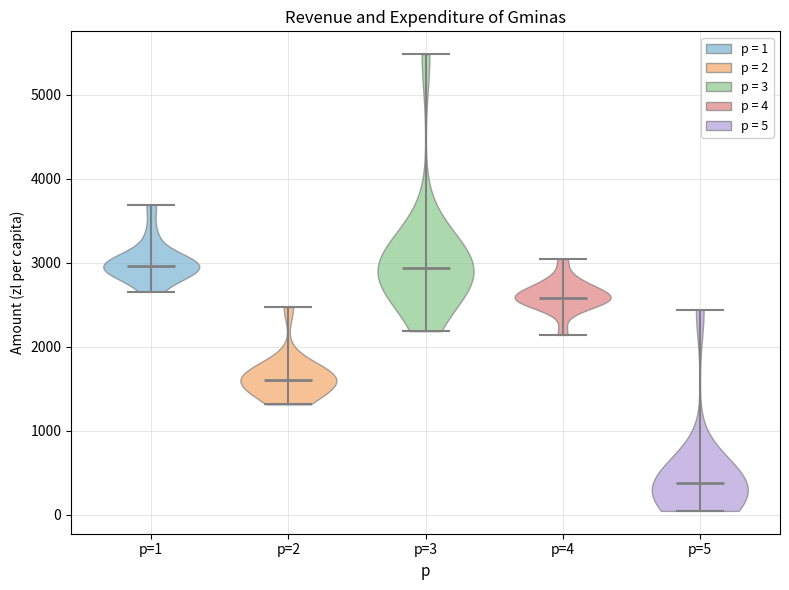

Reading left to right, read every violin against the y-axis: where its median line is, and the lowest and highest points it reaches. The values are not printed on the chart, so give them approximately, as read against the axis.

p=1: median line 3000, lowest point 2700, highest point 3700
p=2: median line 1600, lowest point 1300, highest point 2500
p=3: median line 2900, lowest point 2200, highest point 5500
p=4: median line 2600, lowest point 2100, highest point 3000
p=5: median line 400, lowest point 0, highest point 2400